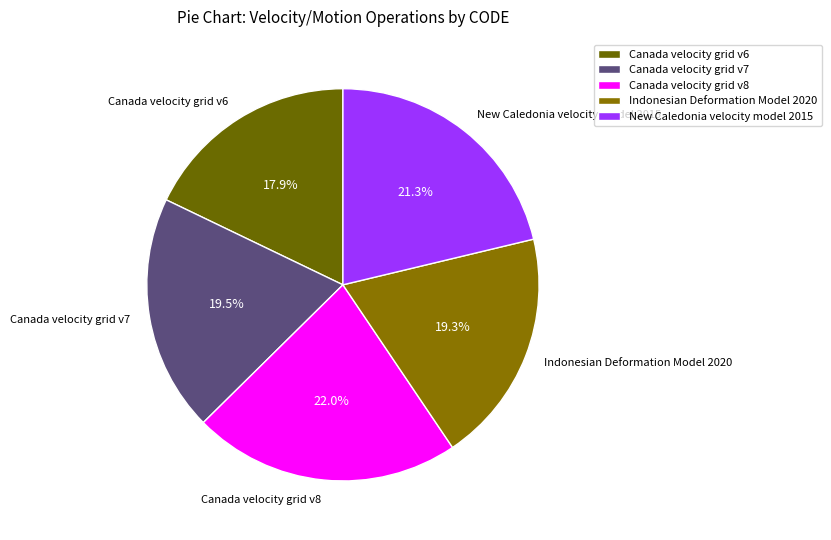

To the nearest percent, what is the combined percentage of Canada velocity grid v6 and Canada velocity grid v8?

40%